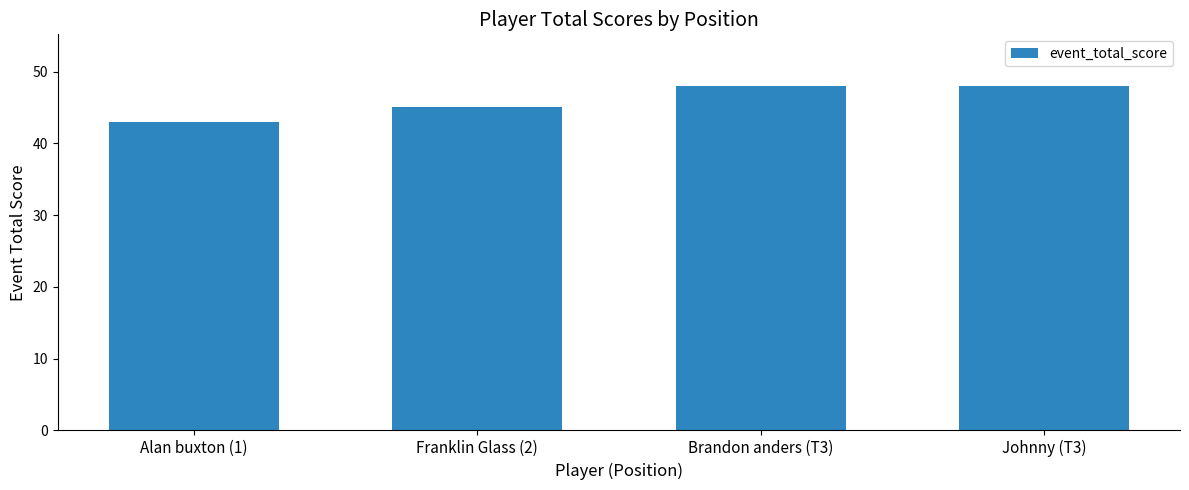

What is the change in value from Franklin Glass (2) to Brandon anders (T3)?

+3